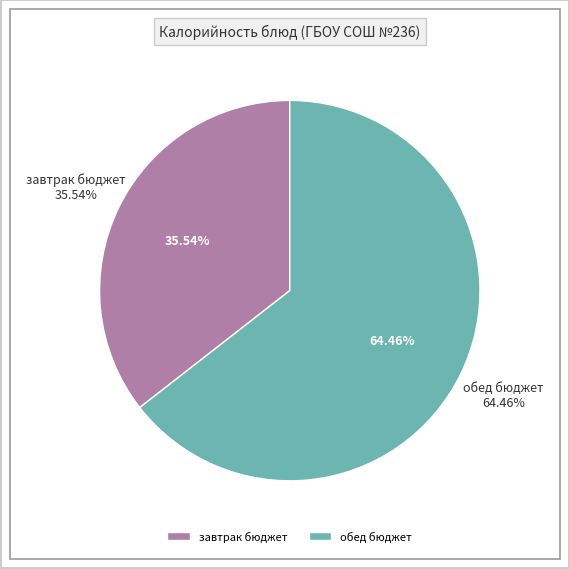

Is it true that суп картофельный is 20% of the pie?

False